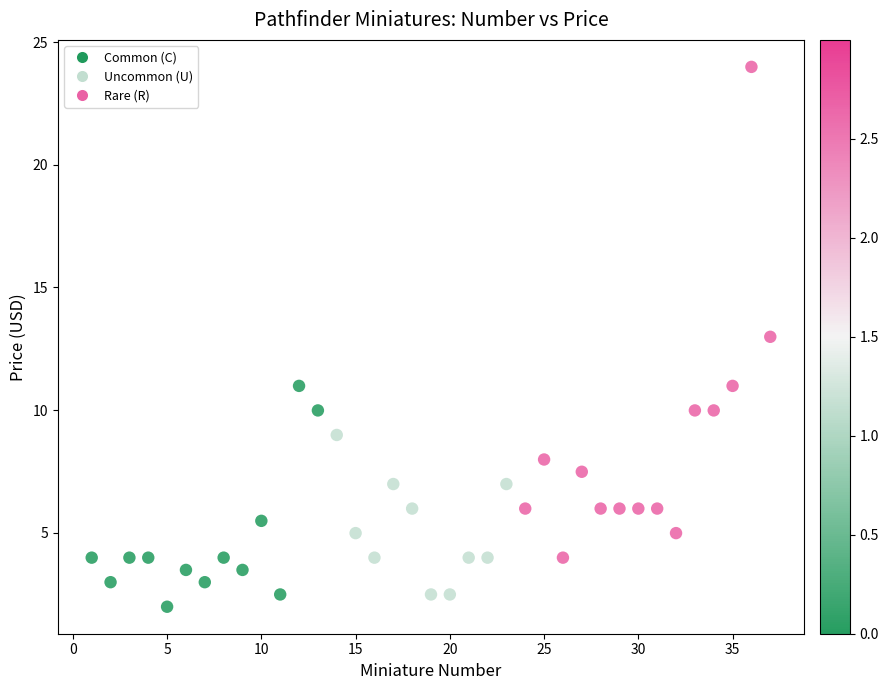

What is the range of Y values (max minus min)?

22.0